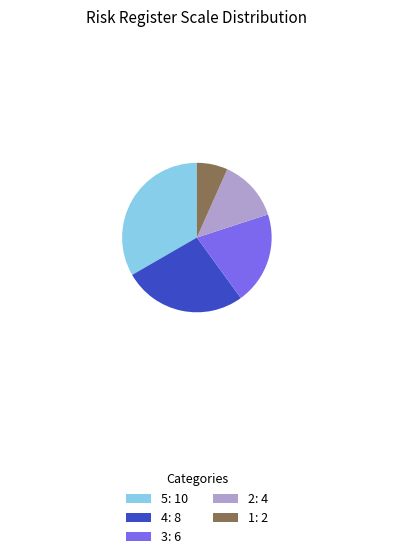

Which category has the smallest portion of the pie?

1